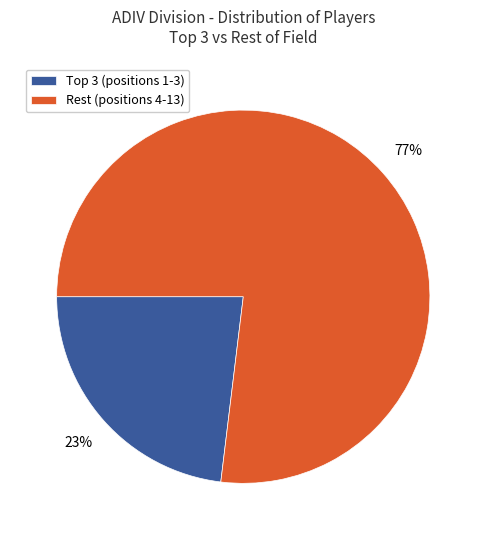

How many segments does this pie chart have?

2